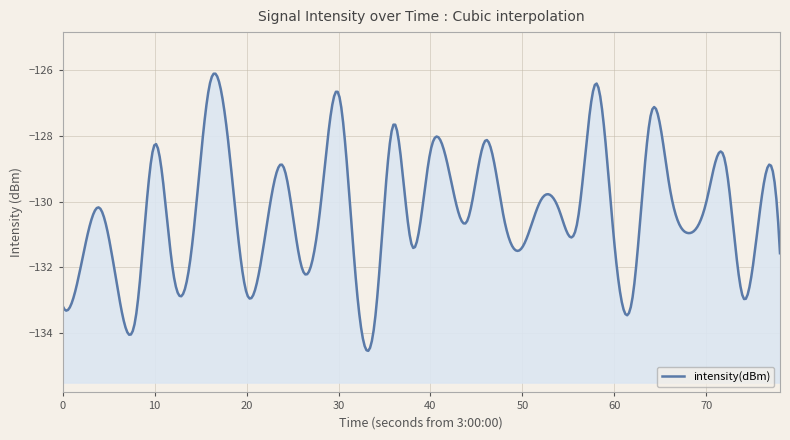

How many lines are shown in the chart?

1